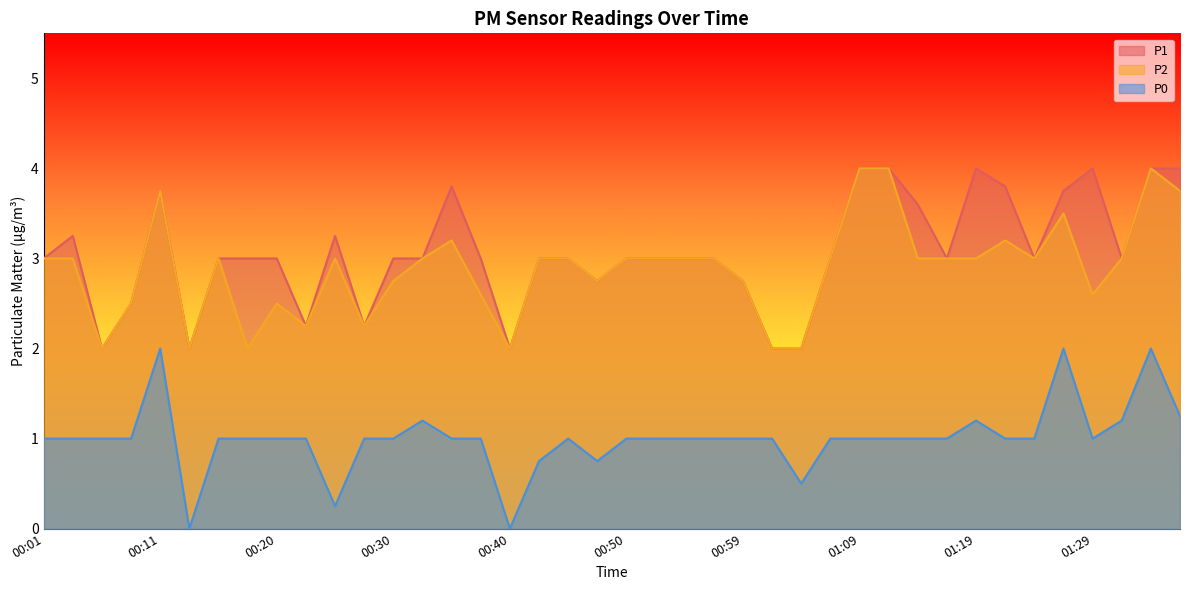

Which has a higher value, 00:45 or 01:07?

00:45